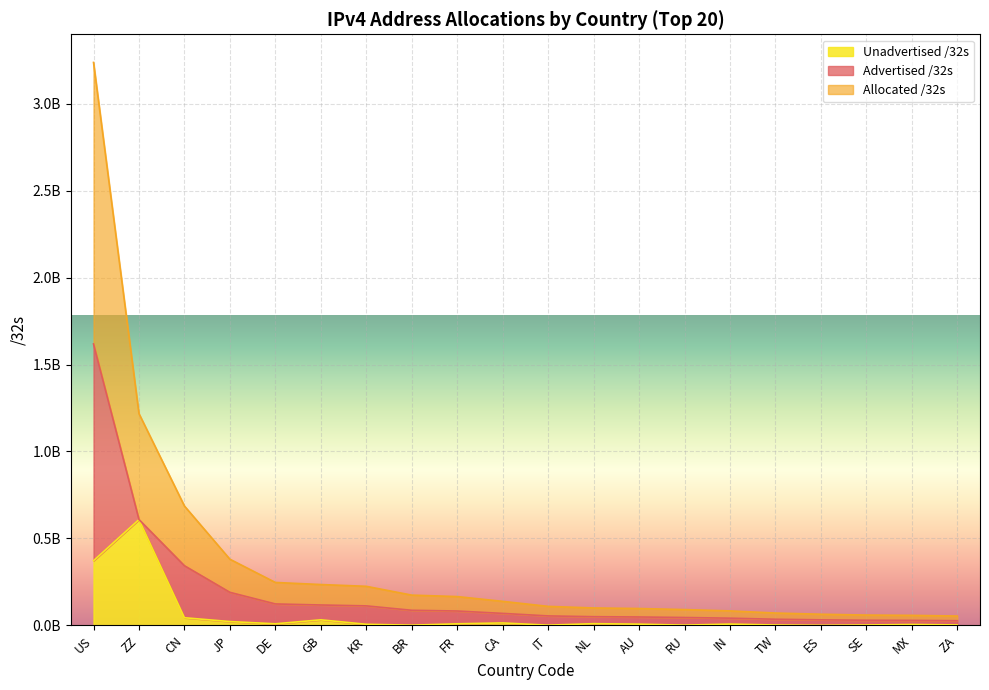

In Unadvertised /32s, how many points are lower than both neighbors (excluding endpoints)?

5